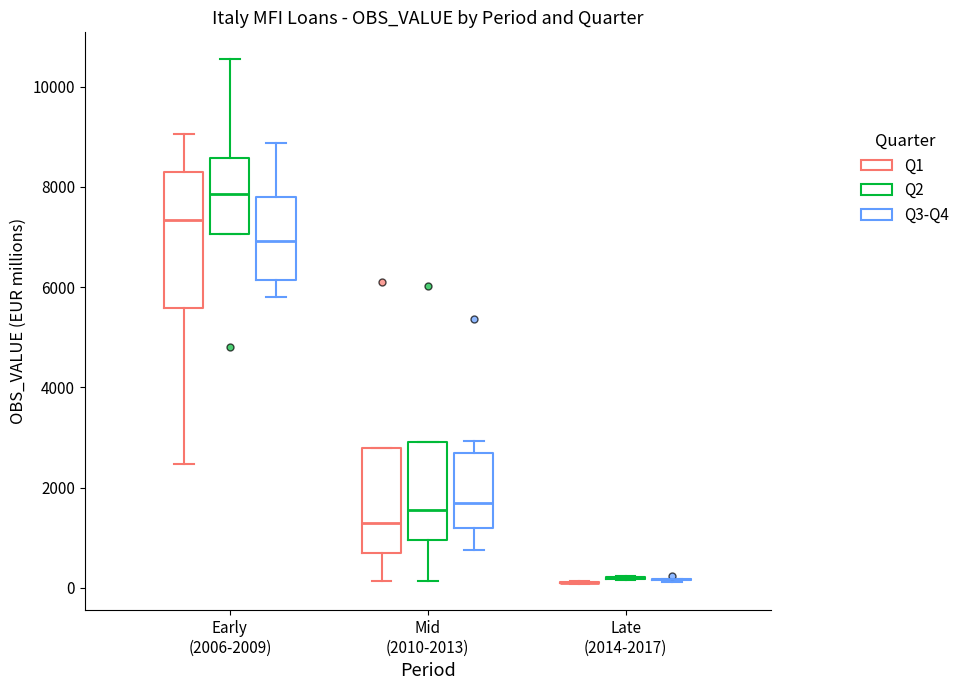

Where does the median line of the box for Mid (2010-2013) (Q3-Q4) sit on the y-axis? The values are not printed on the chart, so give them approximately, as read against the axis.

1600